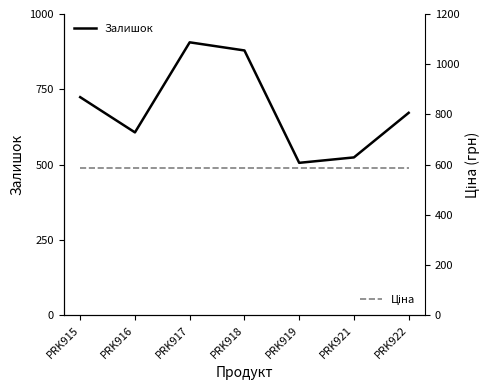

At which category is the sum across all series the highest?

PRK917